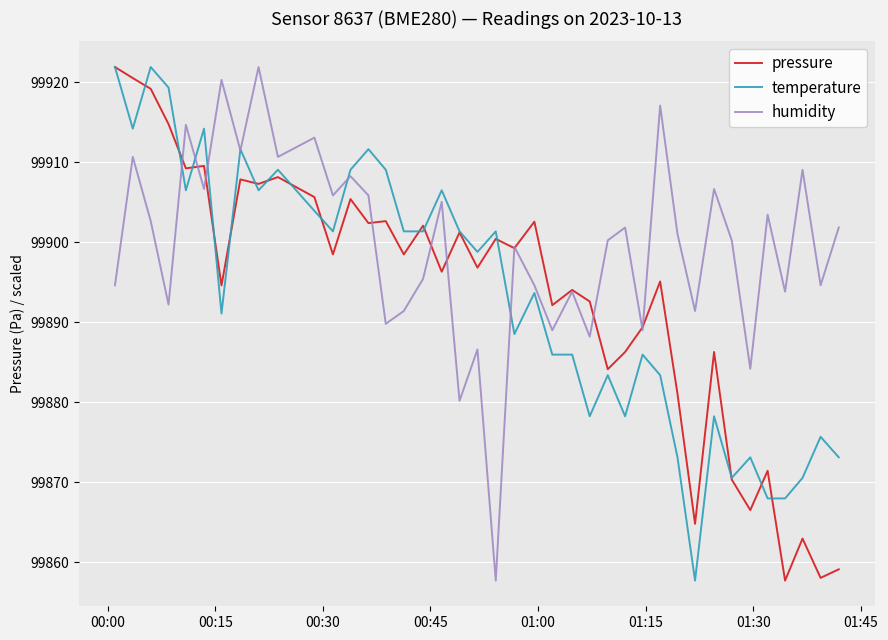

What is the smallest value displayed?

99857.7